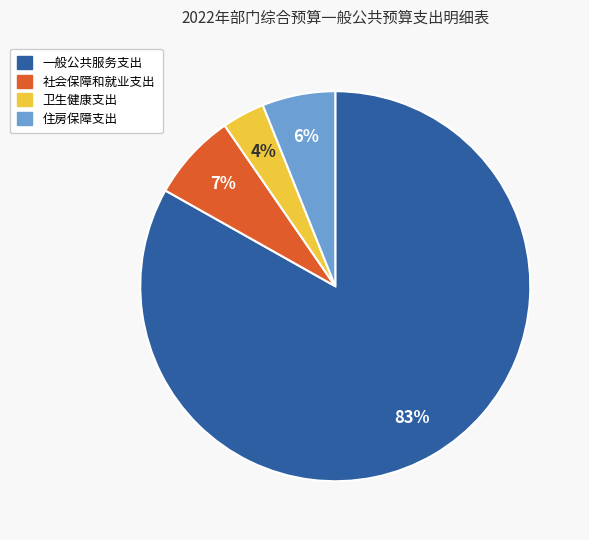

To the nearest percent, what portion does 社会保障和就业支出 represent?

7%